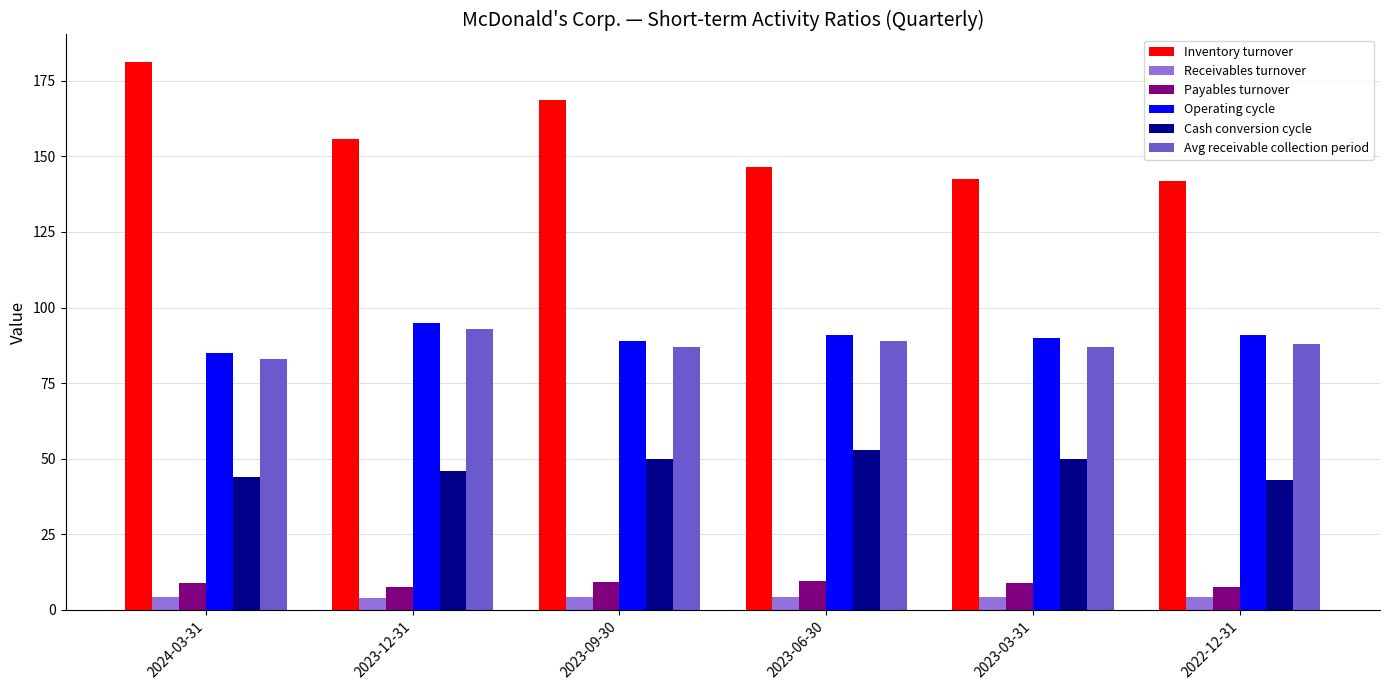

Where does the Inventory turnover series first go above 155?

2024-03-31